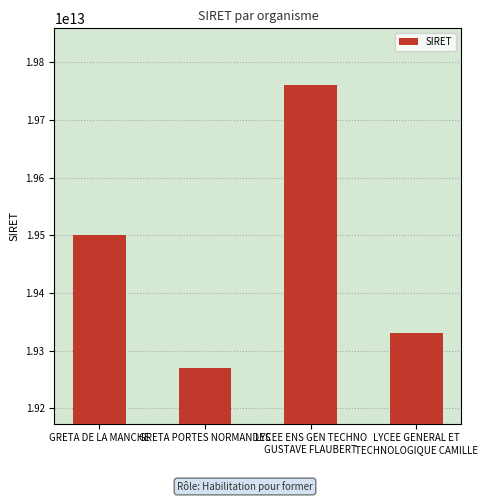

Does the chart contain any negative values?

No